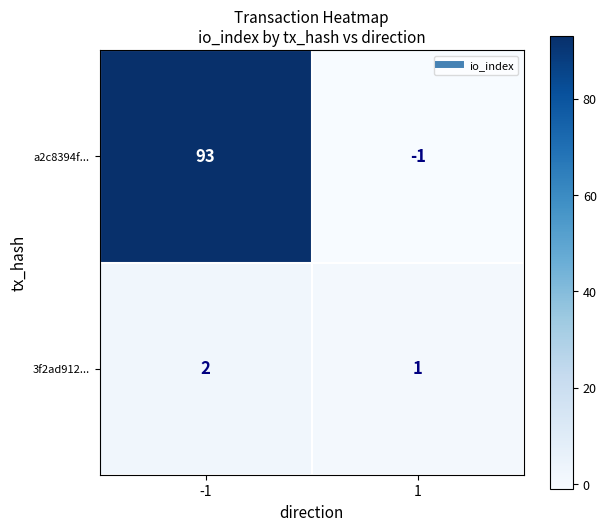

List the series in order of their overall mean, lowest first.

3f2ad912..., a2c8394f...